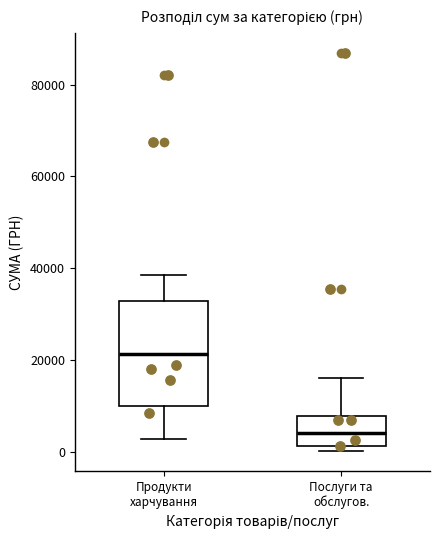

Reading left to right, transcribe this box plot: for each box, give where its median line is, the range the box spans, and where its two whiskers end, as read against the y-axis. The values are not printed on the chart, so give them approximately, as read against the axis.

Продукти харчування: median 22000, box 10000 to 32000, whiskers 2000 to 38000
Послуги та обслугов.: median 4000, box 2000 to 8000, whiskers 0 to 16000